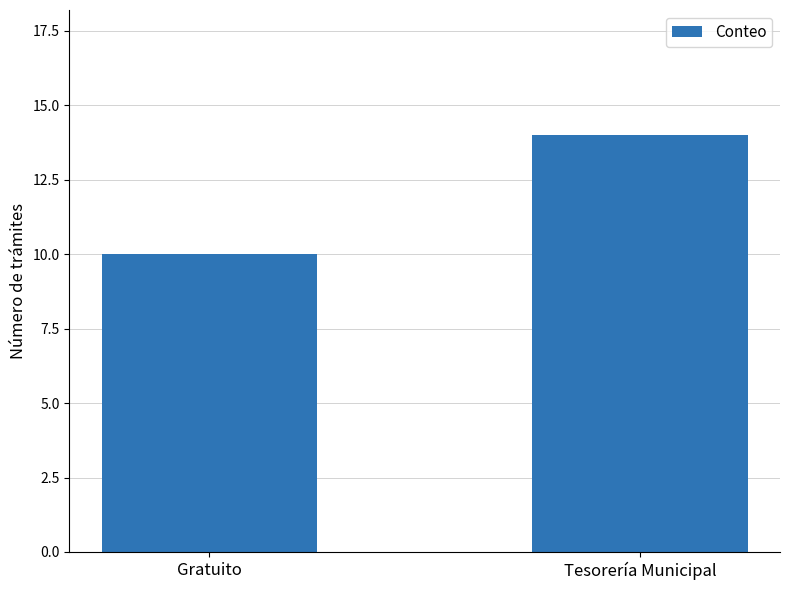

How many values are between 10 and 14?

2